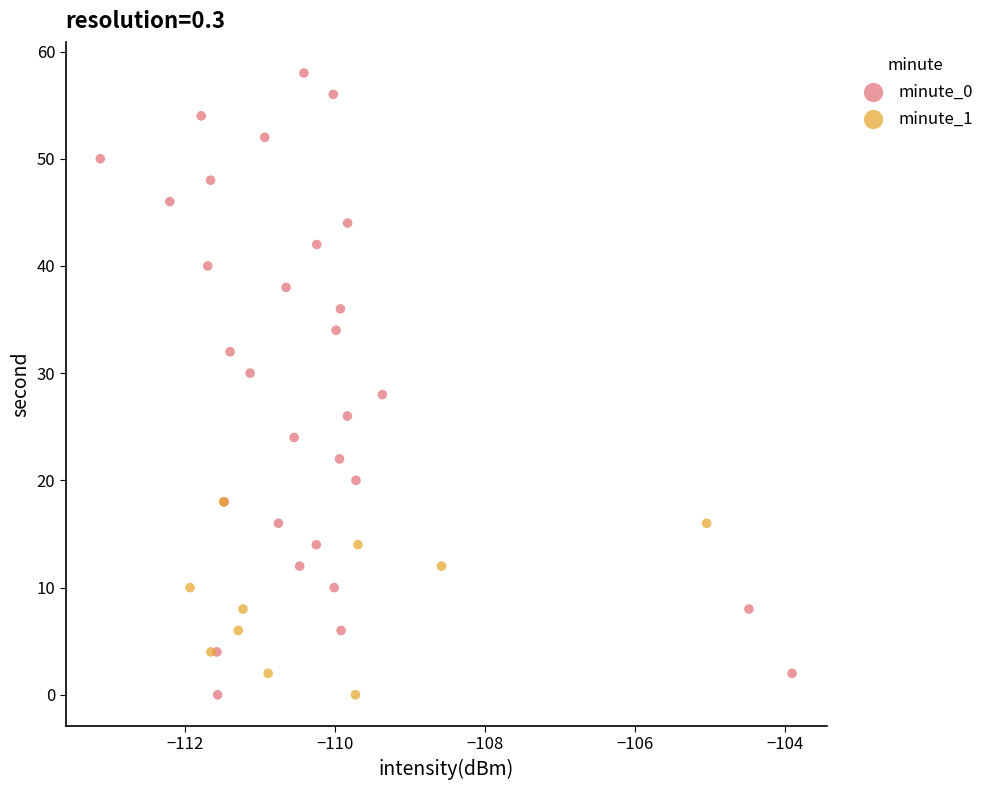

Which series has the largest Y range (max minus min)?

minute_0